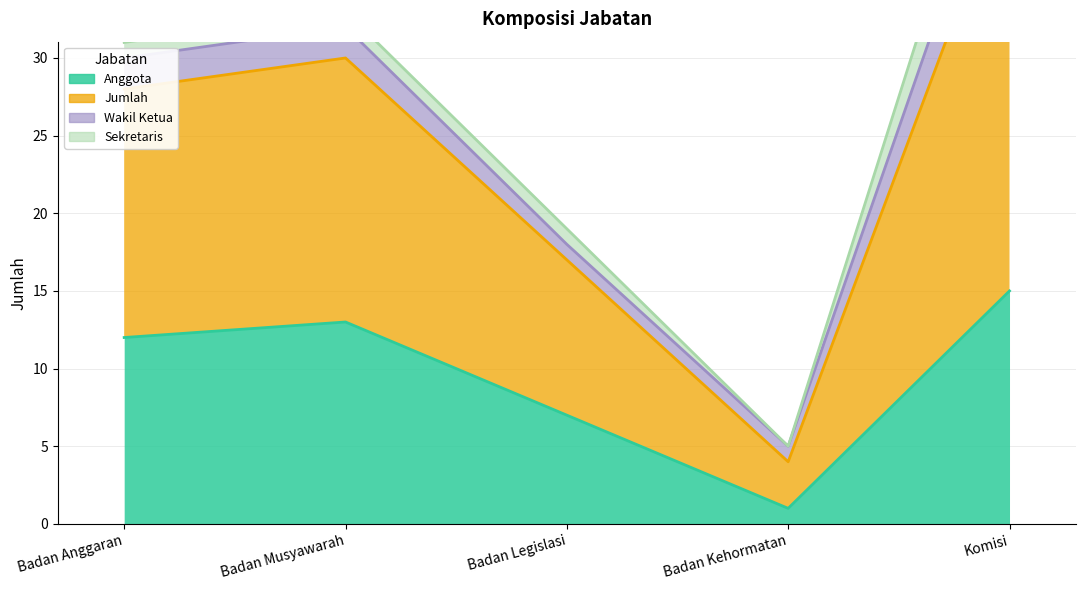

What is the difference between the highest and lowest values at Badan Legislasi?

12